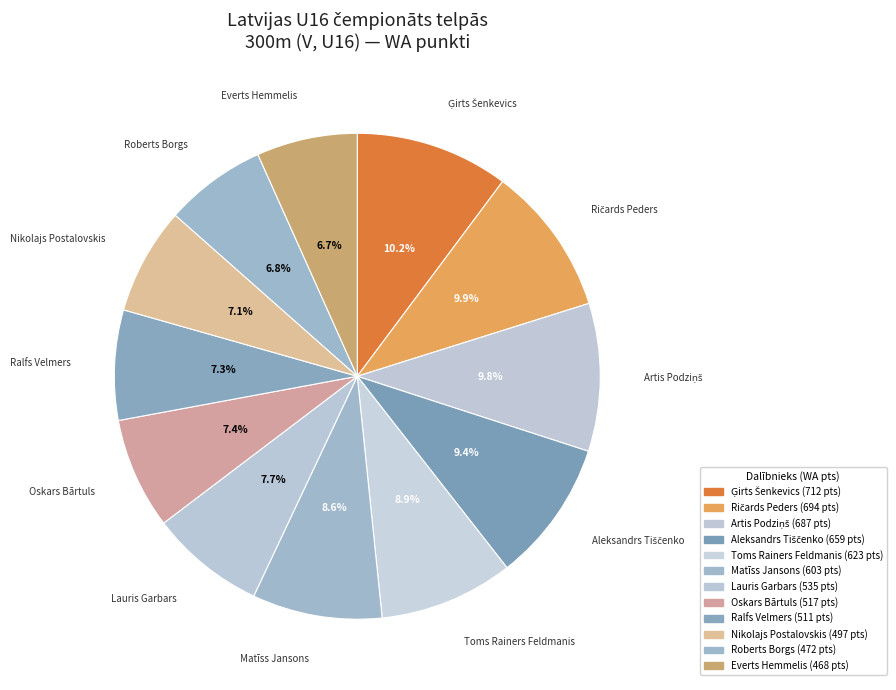

Count the number of slices in the pie.

12